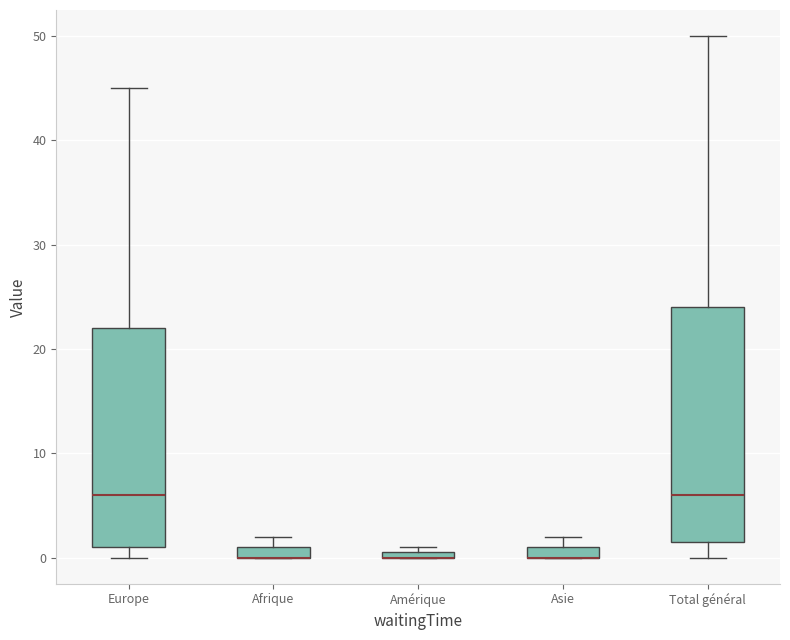

Where is the lower edge of the box for Afrique on the y-axis? The values are not printed on the chart, so give them approximately, as read against the axis.

0